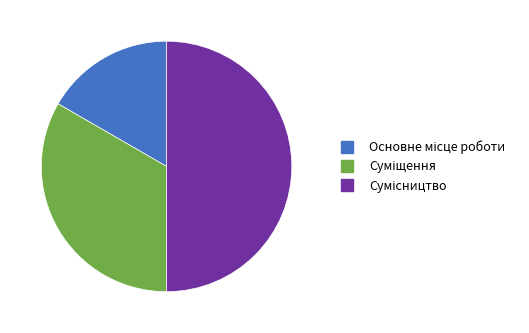

The Основне місце роботи slice represents 5% of the pie. True or false?

False